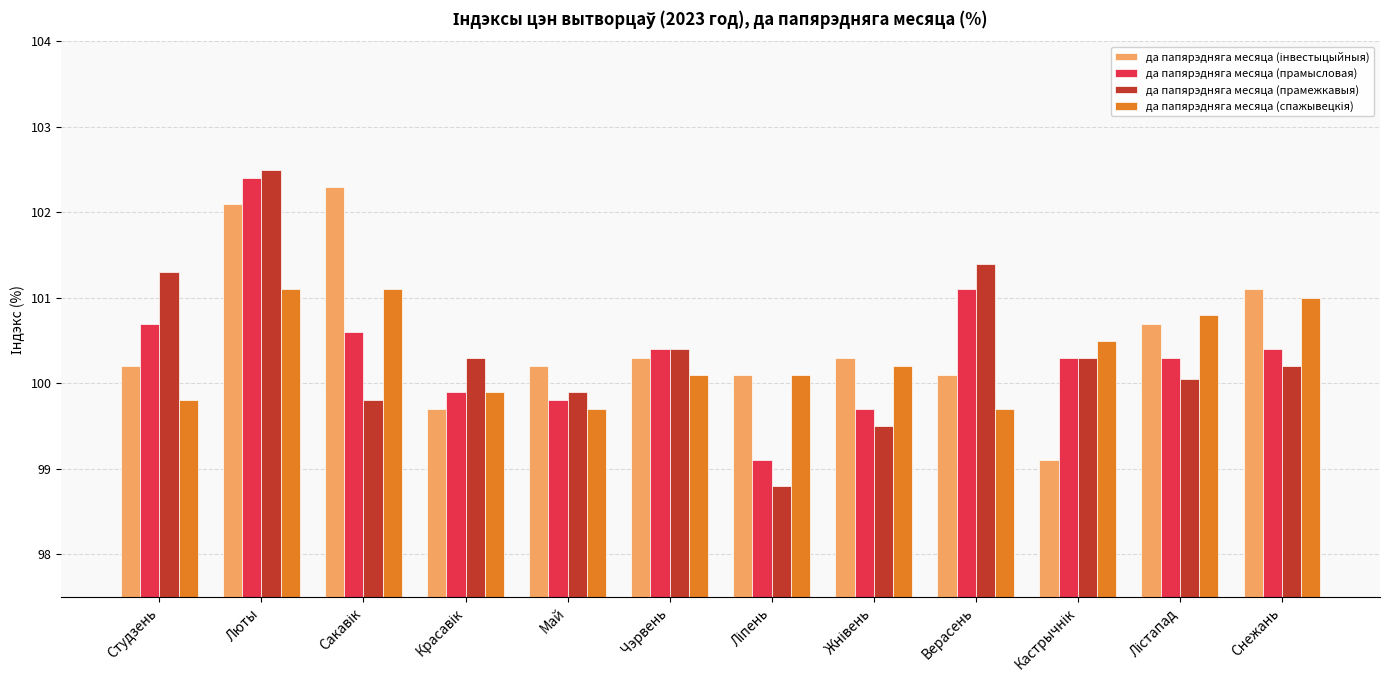

True or false: да папярэдняга месяца (прамысловая) has a value of 99.8 at Май.

True